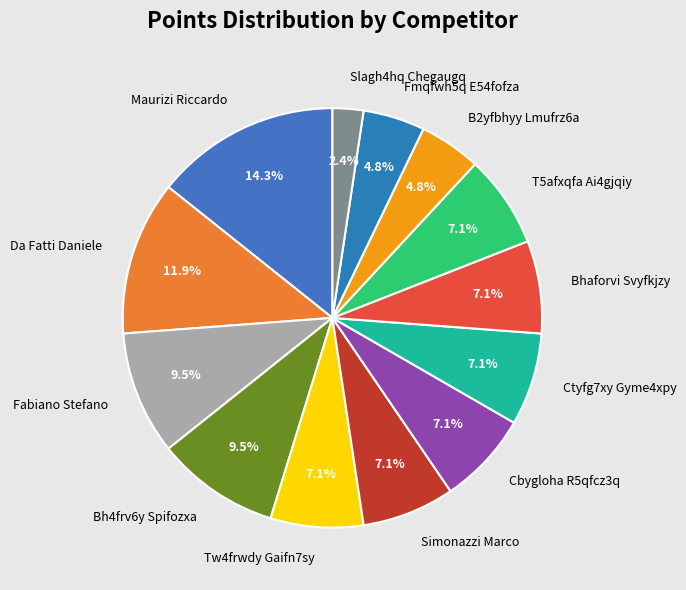

What percentage is the Da Fatti Daniele slice, to the nearest percent?

12%